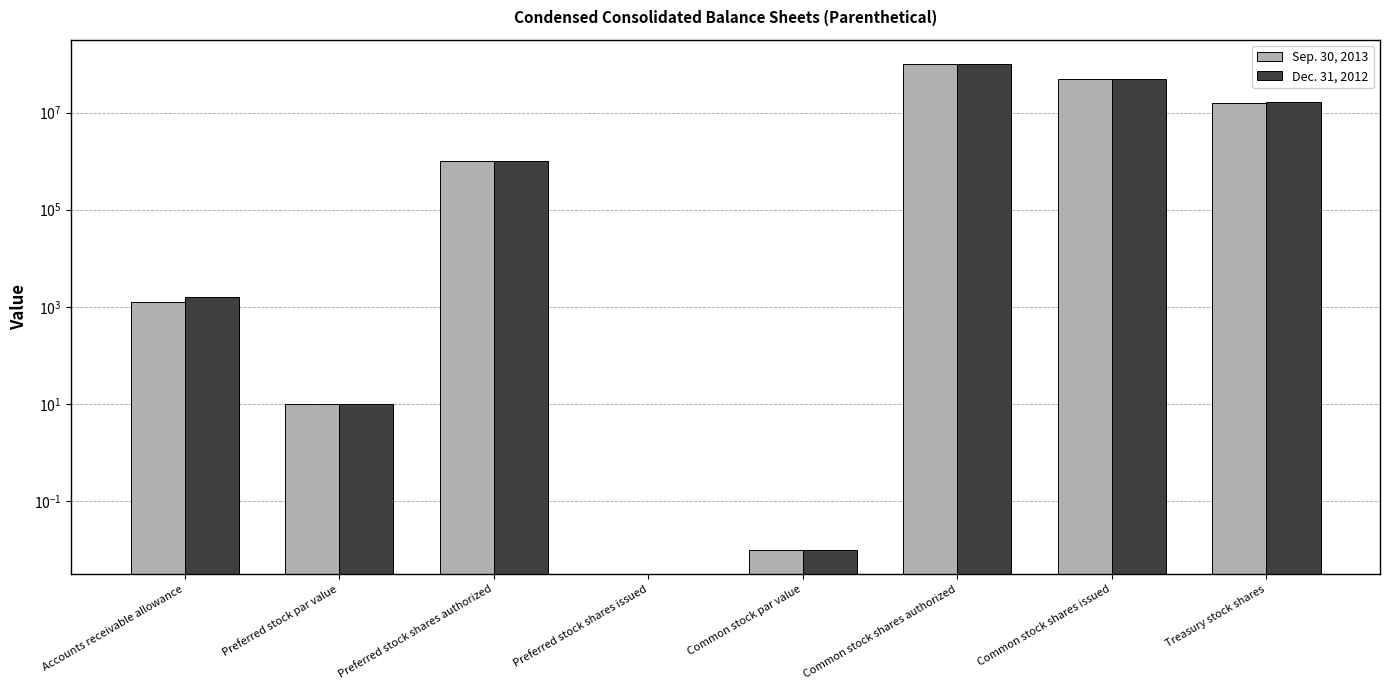

What is the value of the Dec. 31, 2012 bar at the 8th from the left?

16816903.0